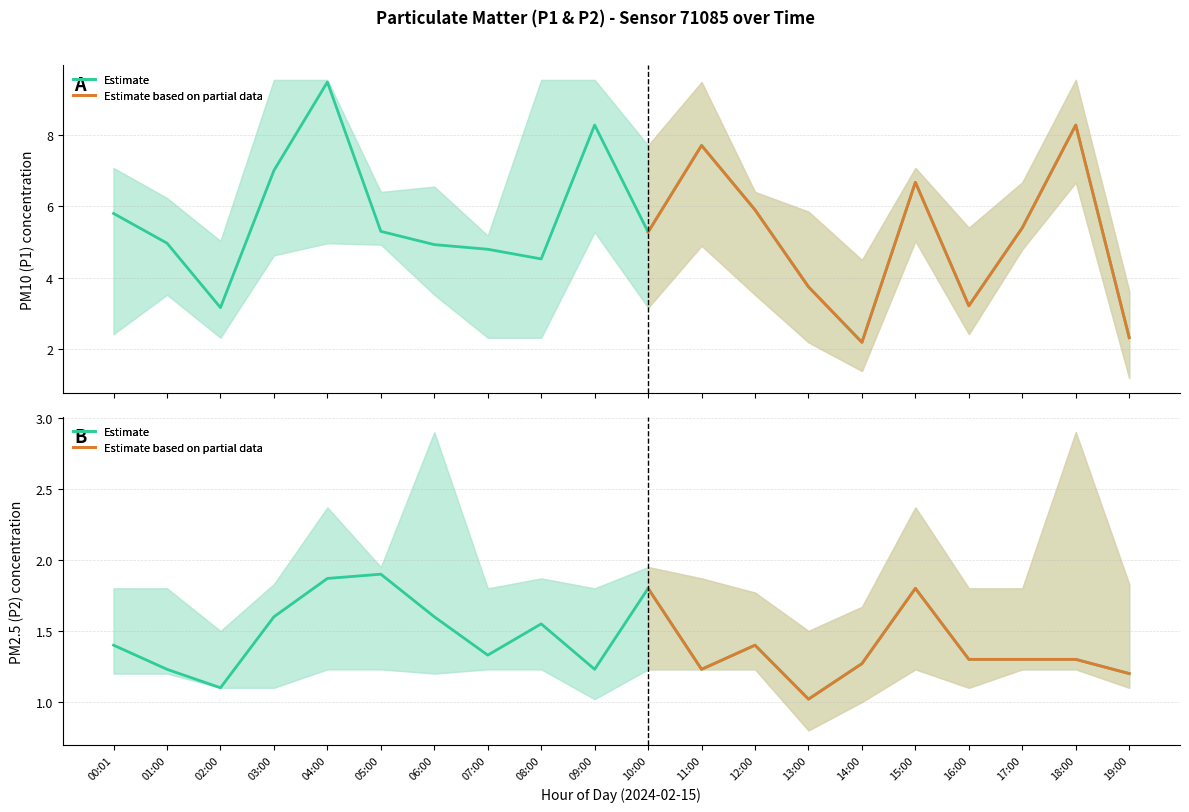

True or false: P1 and P2 intersect in this chart.

False